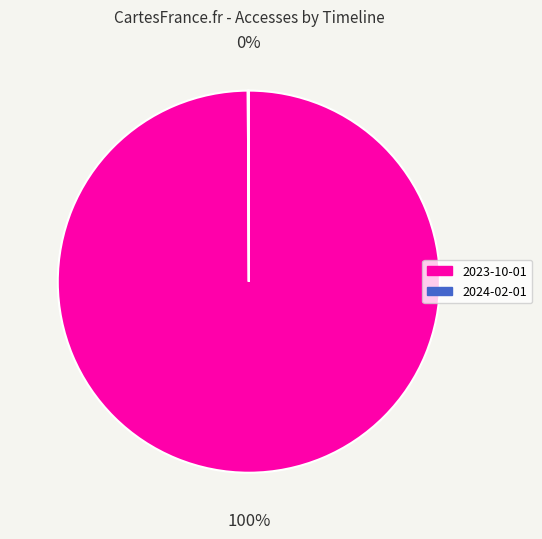

To the nearest percent, what portion does 2023-10-01 represent?

100%